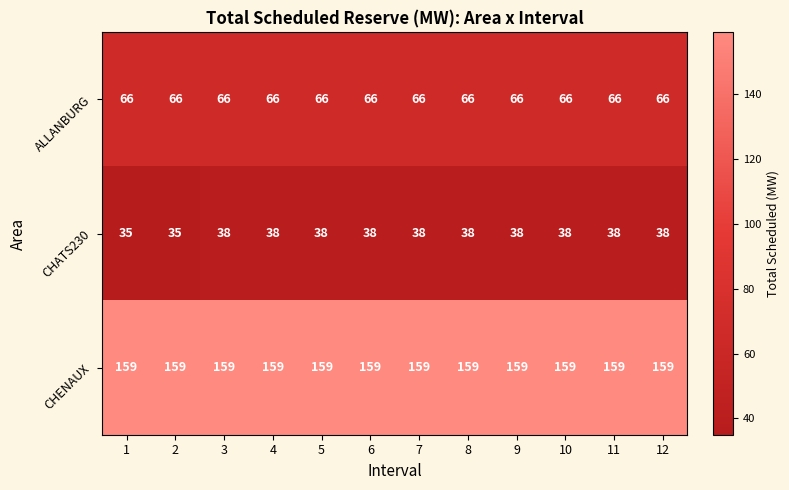

List the series in order of their peak value, highest first.

CHENAUX, ALLANBURG, CHATS230